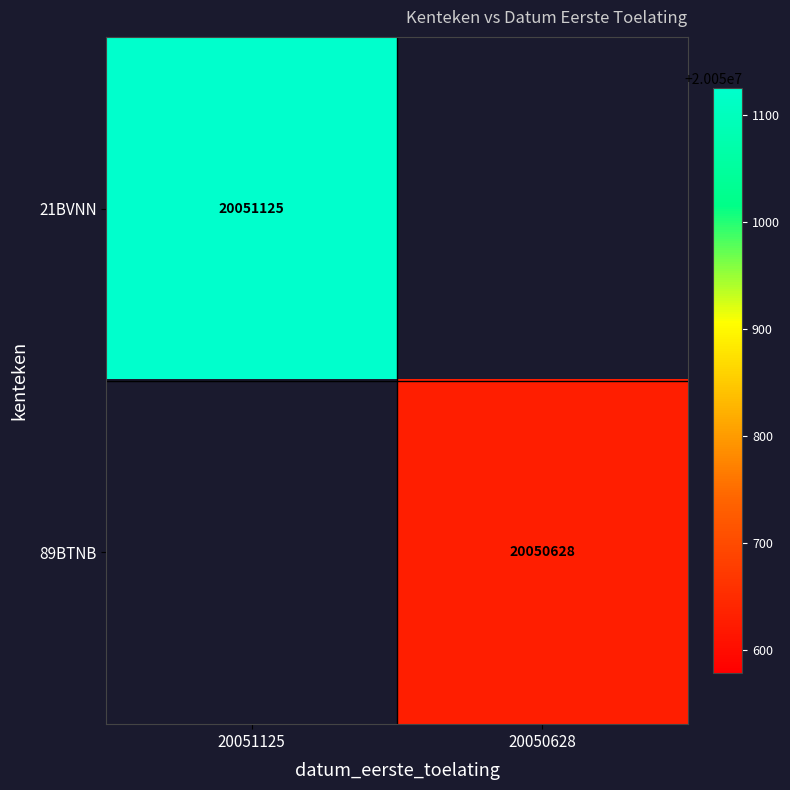

True or false: 21BVNN has a value of 20051125 at 20051125.

True